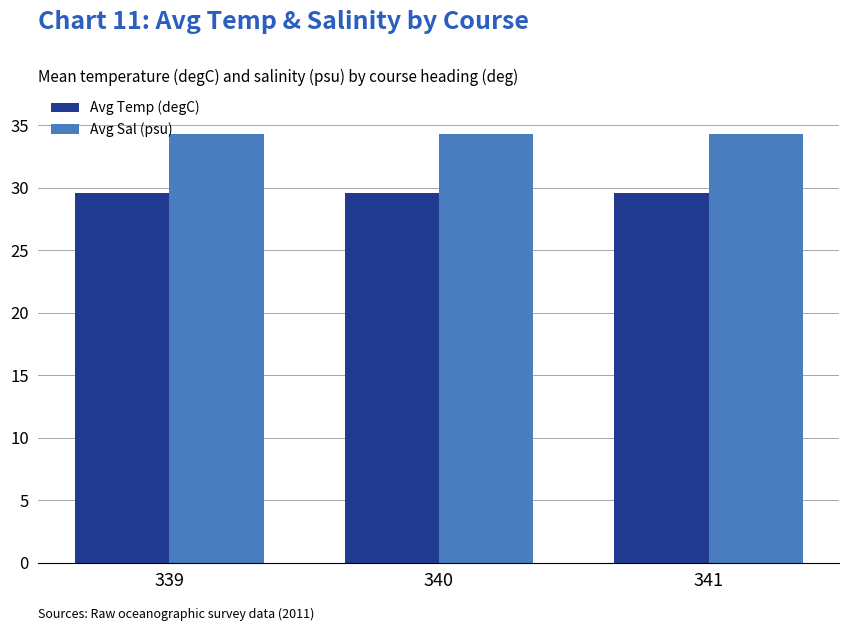

How many groups of bars are there?

3